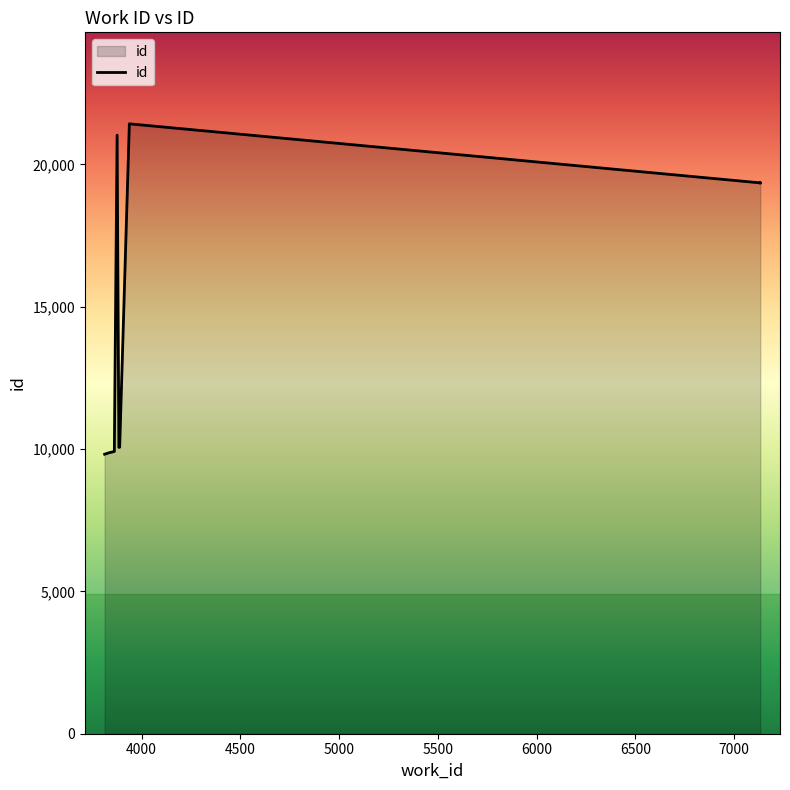

What is the difference between the second highest and minimum values?

11208